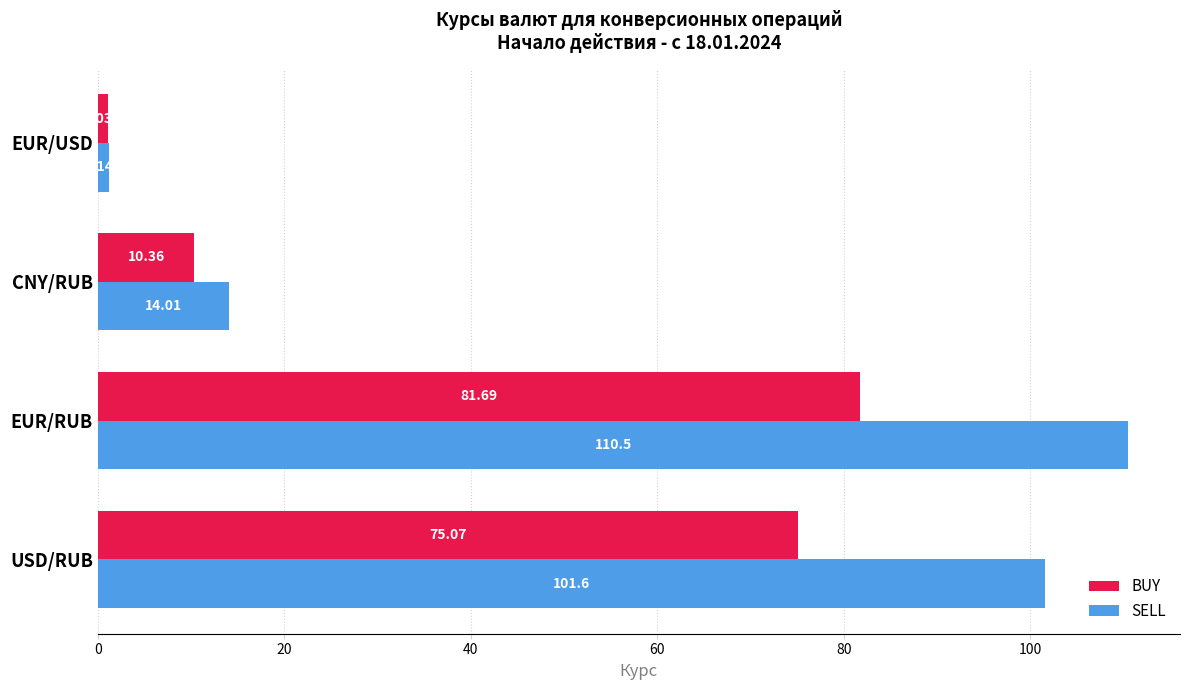

At which label does BUY reach its minimum?

EUR/USD